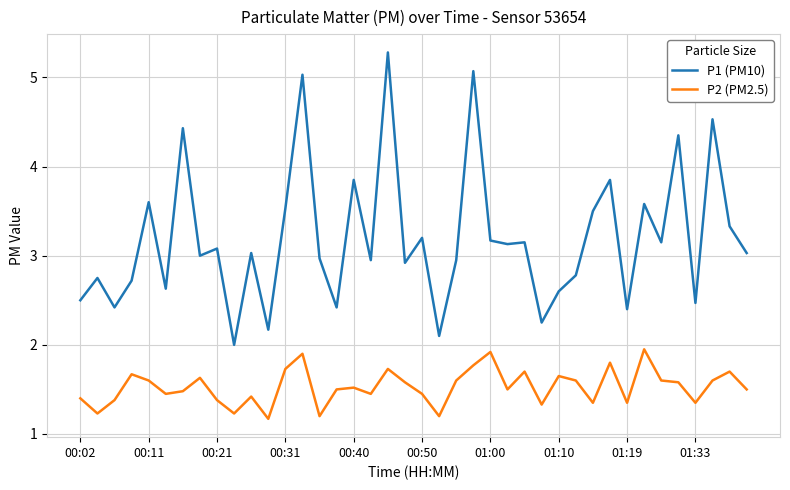

What are all the series names shown in the legend?

P1 (PM10), P2 (PM2.5)